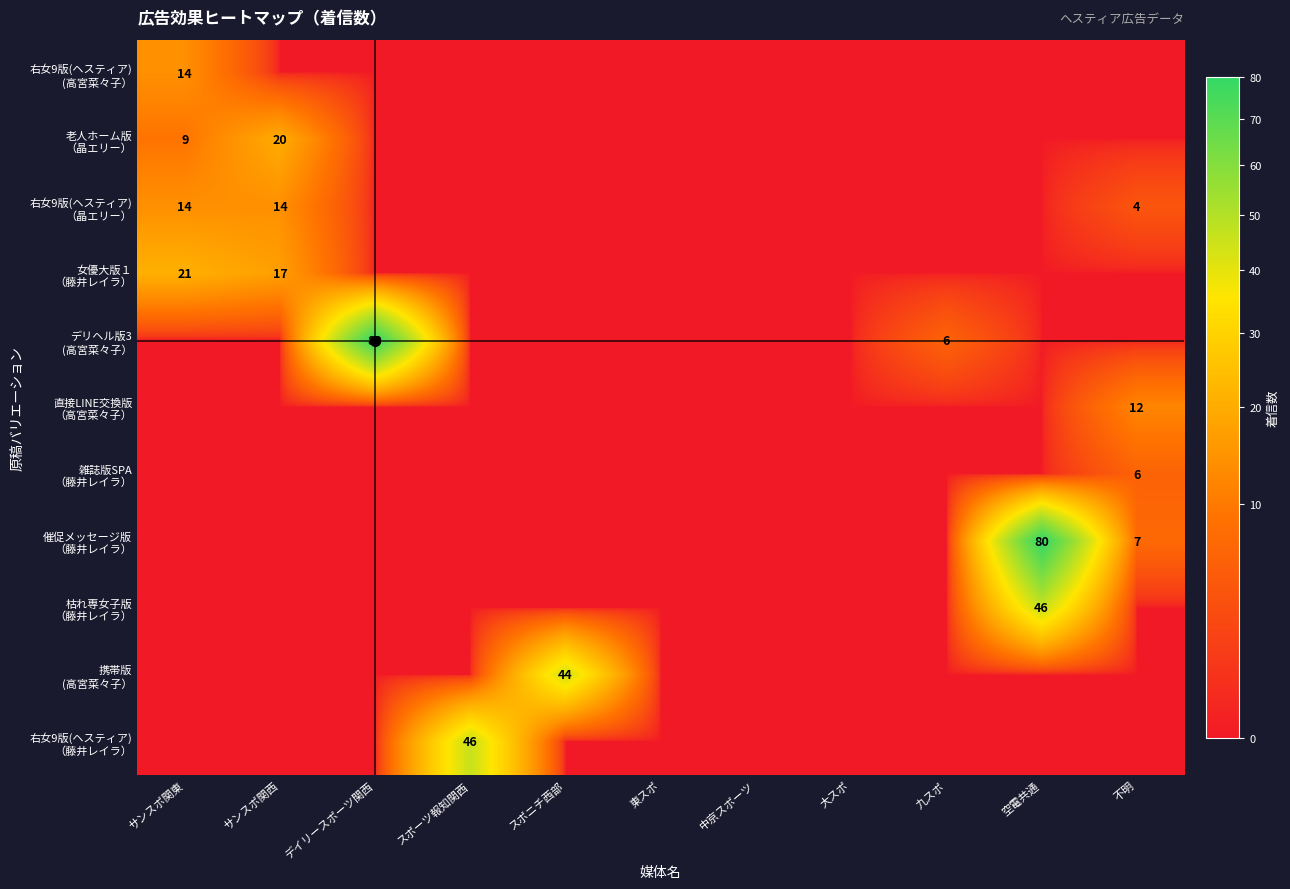

What is the sum of all 老人ホーム版 （晶エリー） values?

29